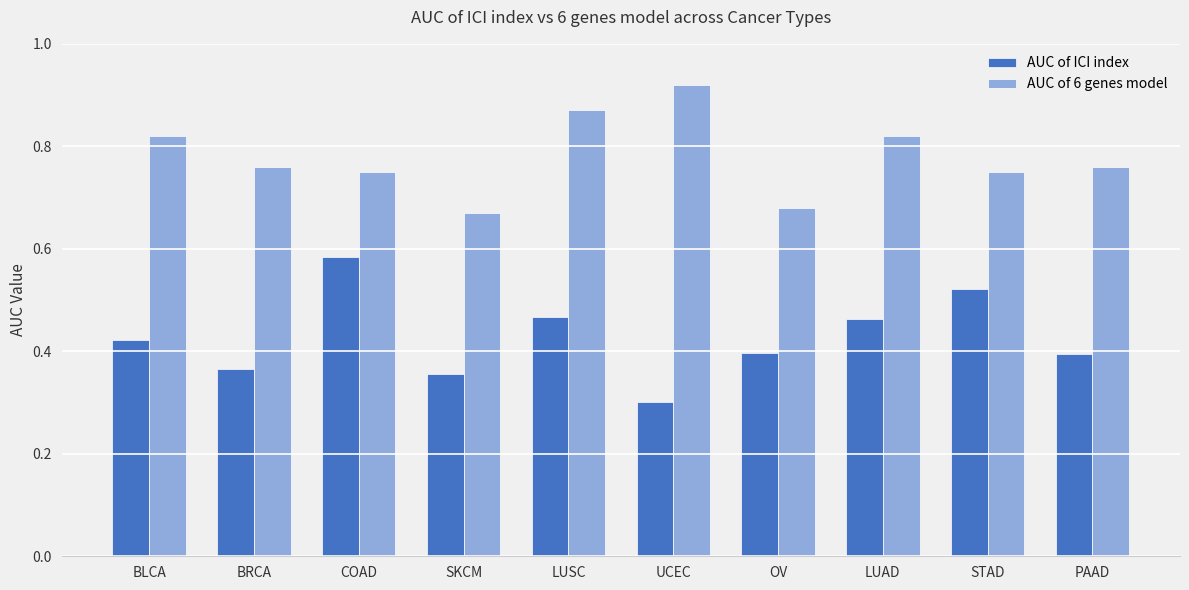

At how many categories does at least one series exceed 0?

10